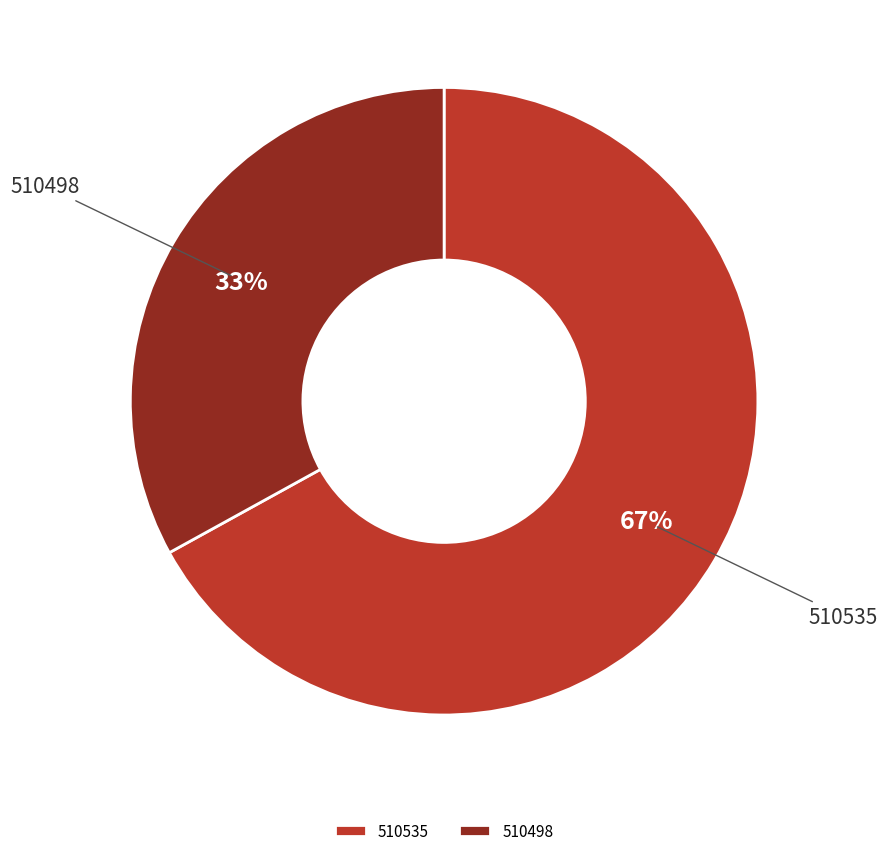

The 510535 slice represents 62% of the pie. True or false?

False